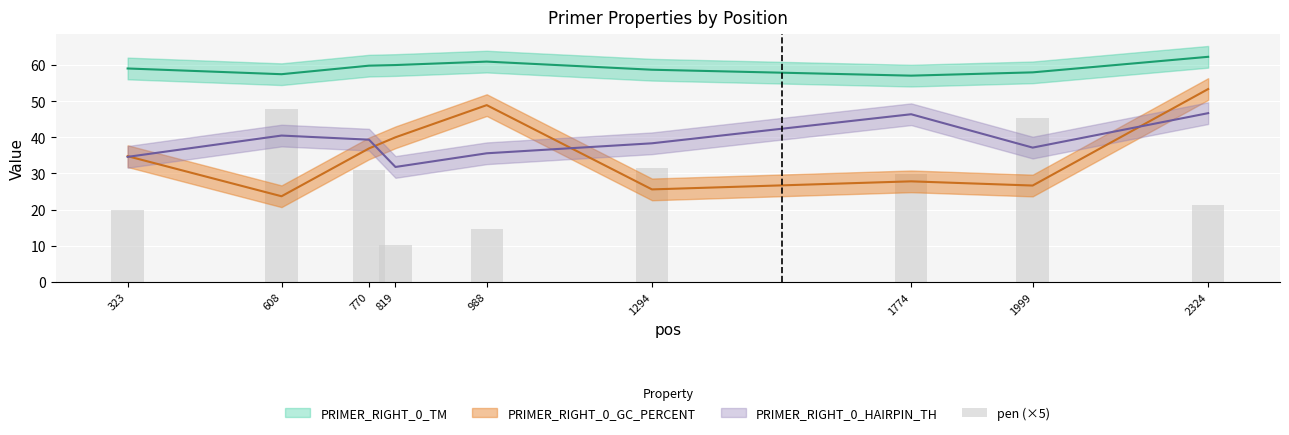

What is the value of the 8th bar from the left?

45.3